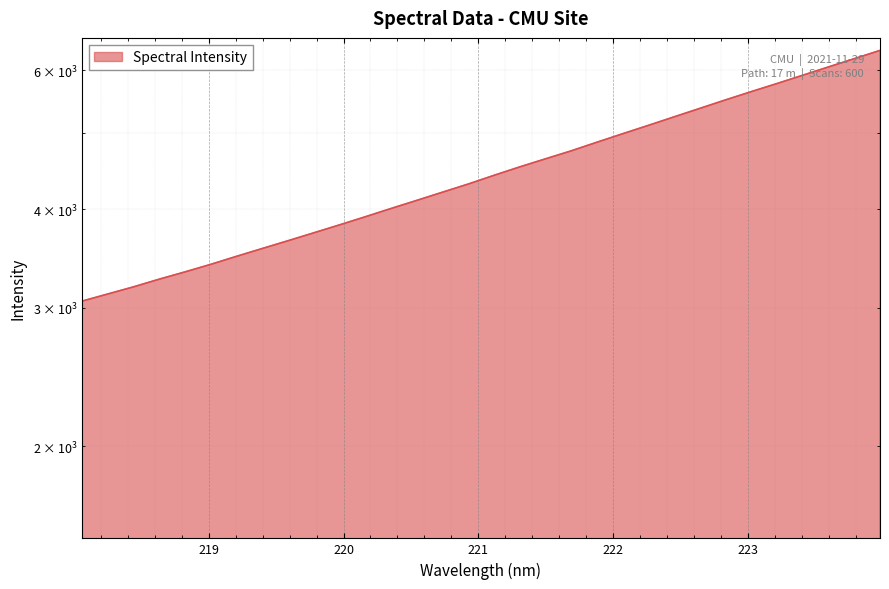

Reading left to right, extract all data points from this chart.

218.0596=3056.8	218.2508=3121.1	218.442=3187.0	218.6332=3259.5	218.8244=3329.5	219.0156=3403.8	219.2067=3484.5	219.3979=3565.2	219.589=3647.2	219.7801=3732.3	219.9712=3820.1	220.1623=3911.6	220.3533=4007.3	220.5444=4103.5	220.7354=4203.0	220.9264=4304.5	221.1174=4415.2	221.3083=4525.4	221.4993=4633.2	221.6902=4742.7	221.8812=4863.8	222.0721=4985.9	222.263=5109.3	222.4538=5238.0	222.6447=5369.3	222.8355=5504.1	223.0264=5638.9	223.2172=5773.6	223.408=5915.1	223.5987=6059.9	223.7895=6207.7	223.9802=6358.9